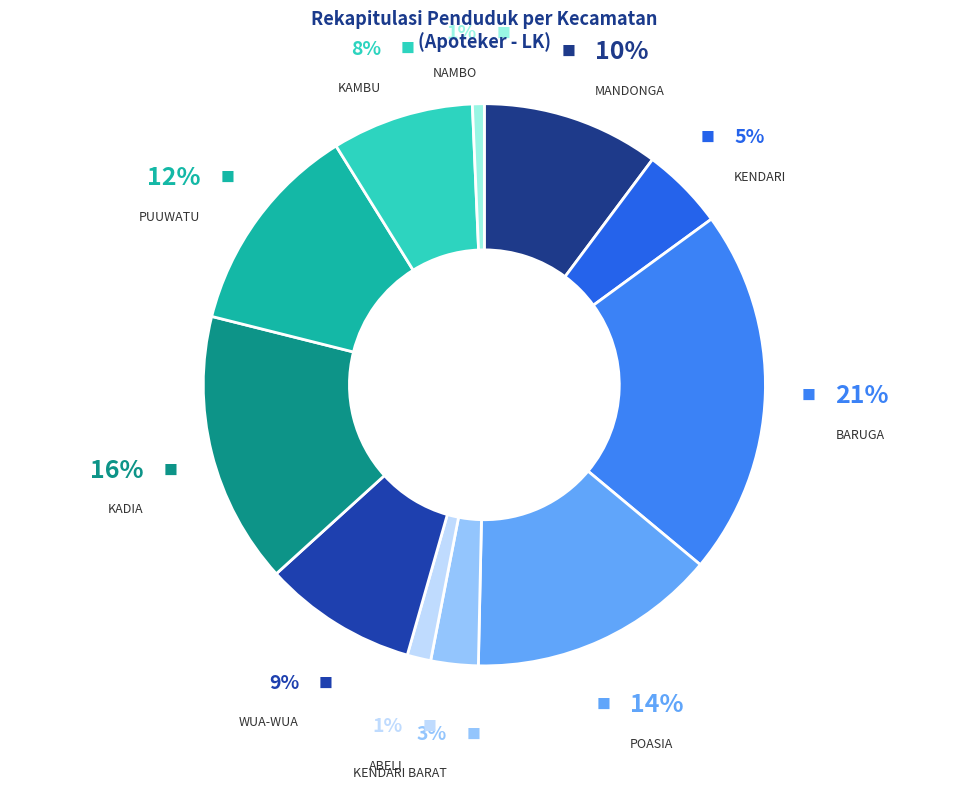

To the nearest percent, what is the difference between the largest and smallest slice percentages?

20%